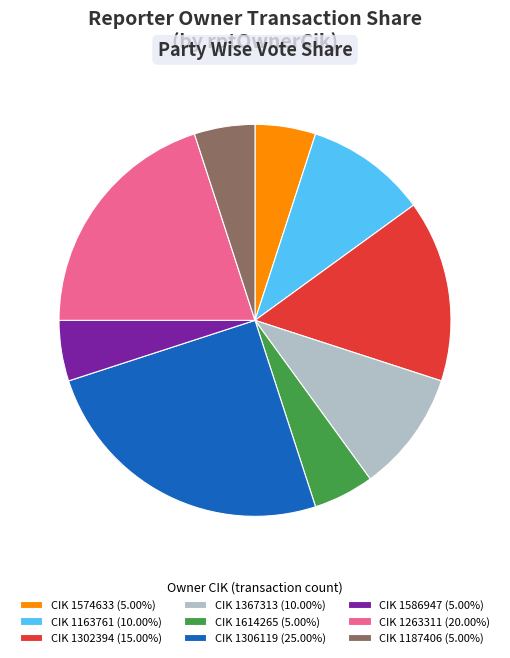

Is the sum of CIK 1263311 (20.00%) and CIK 1163761 (10.00%) greater than half?

No